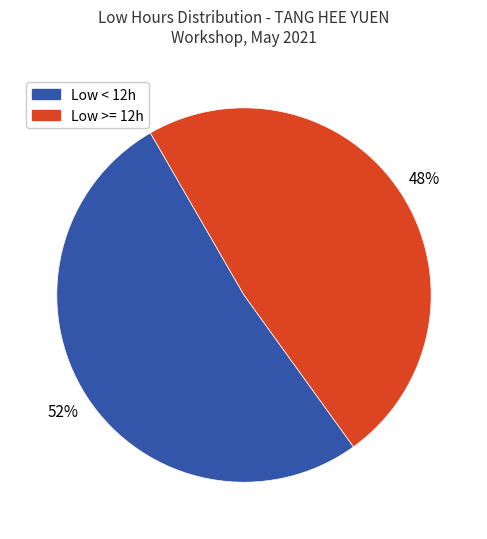

To the nearest percent, what is the average slice percentage?

50%